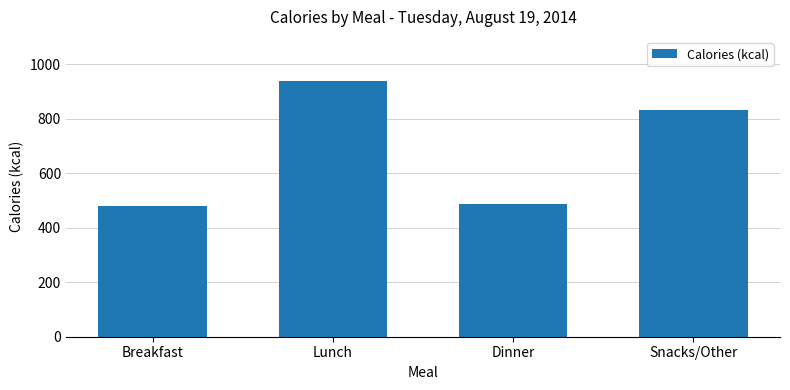

What is the value of the 1st bar from the left?

478